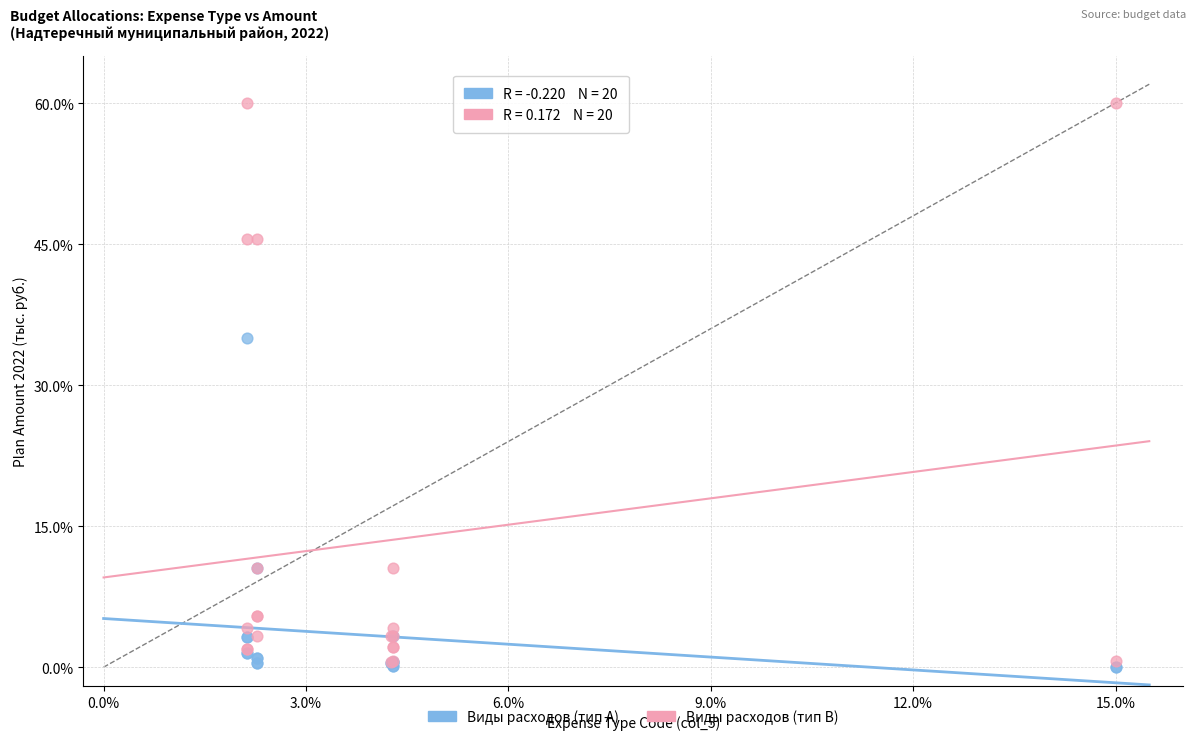

Which series has the widest spread of Y values?

Виды расходов (тип B)